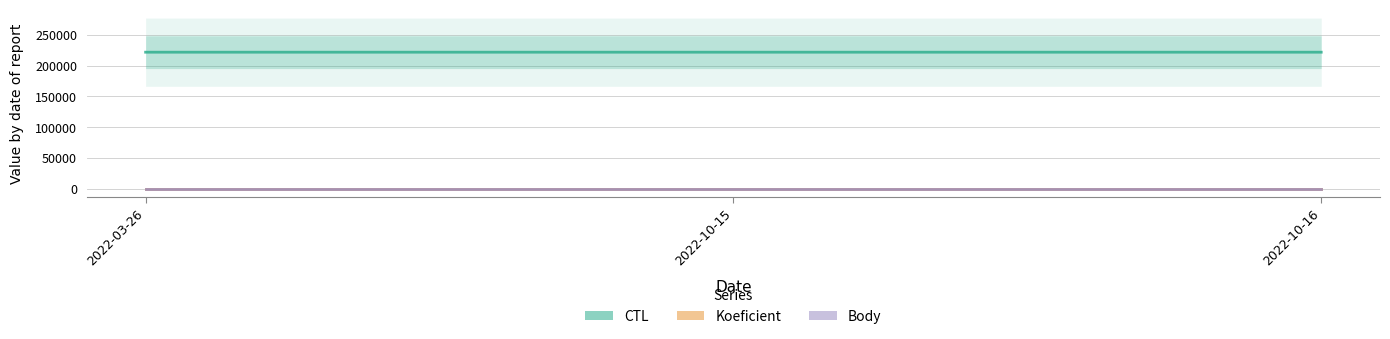

True or false: Koeficient has a value of 1 at 2022-03-26.

True